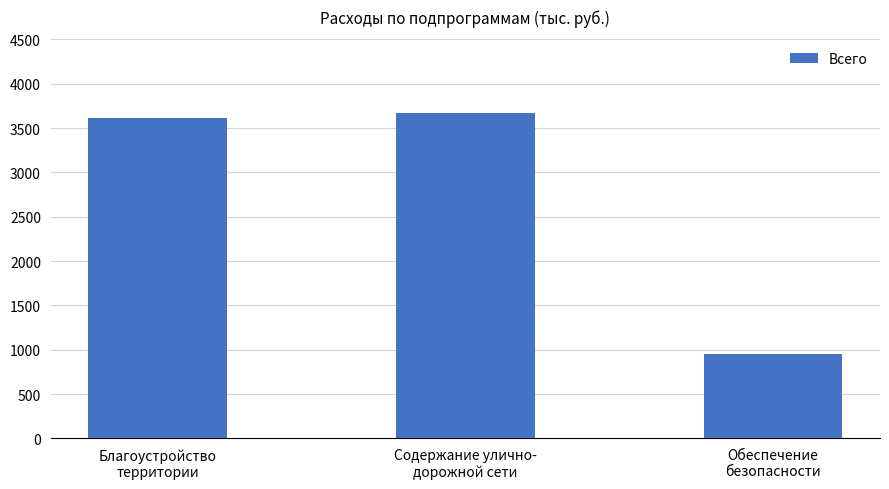

Reading left to right, extract all data points from this chart.

Благоустройство
территории=3612.0	Содержание улично-
дорожной сети=3673.0	Обеспечение
безопасности=955.8